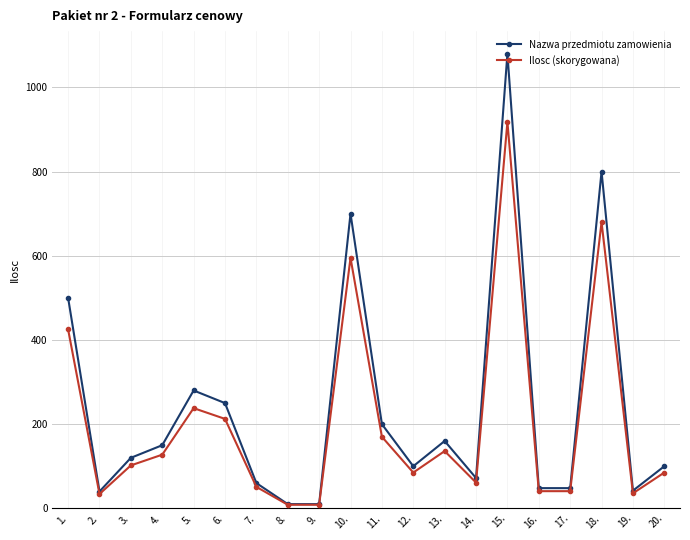

What is the spread (max minus min) of values at 1.?

75.0